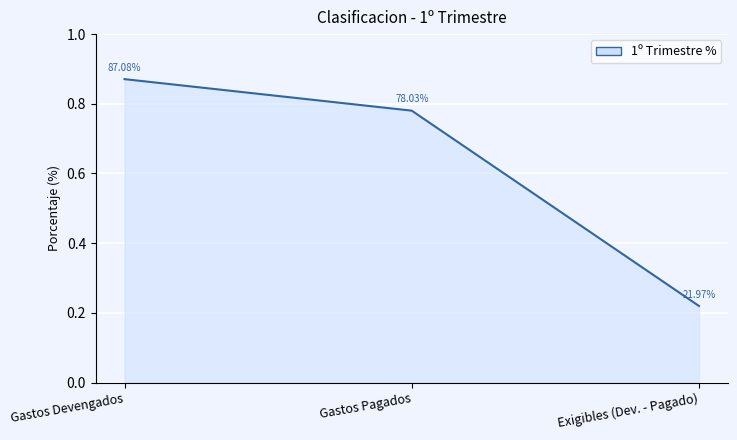

Rank the categories by value from lowest to highest.

Exigibles (Dev. - Pagado), Gastos Pagados, Gastos Devengados